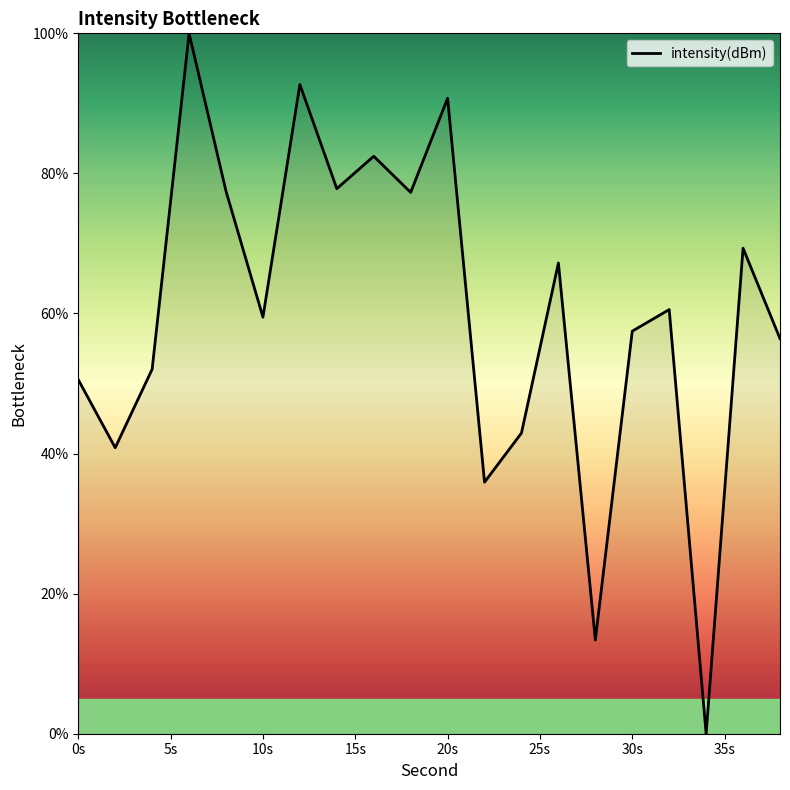

What is the greatest value displayed?

100.0